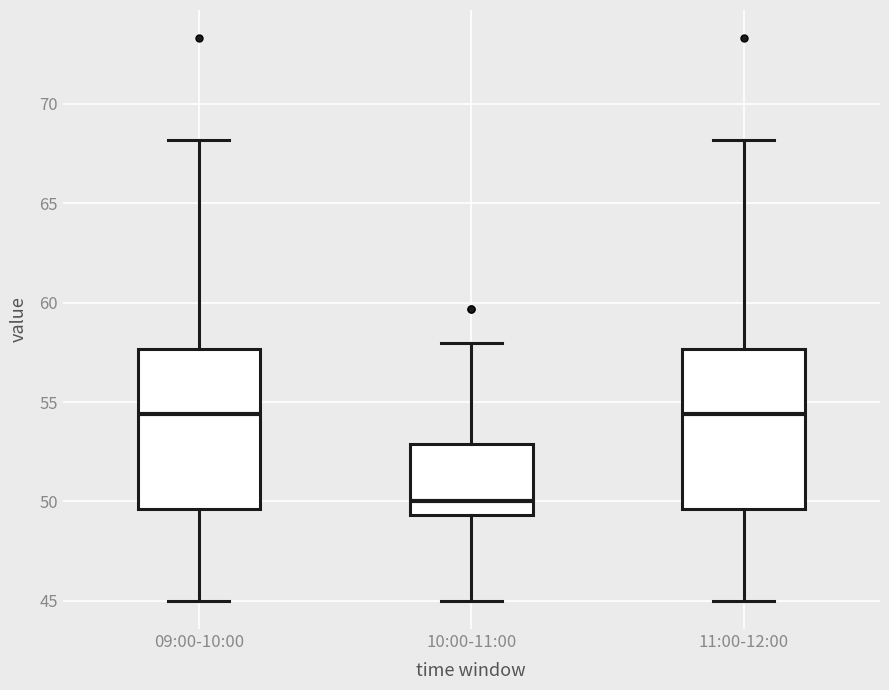

Which box's median line is the lowest?

10:00-11:00